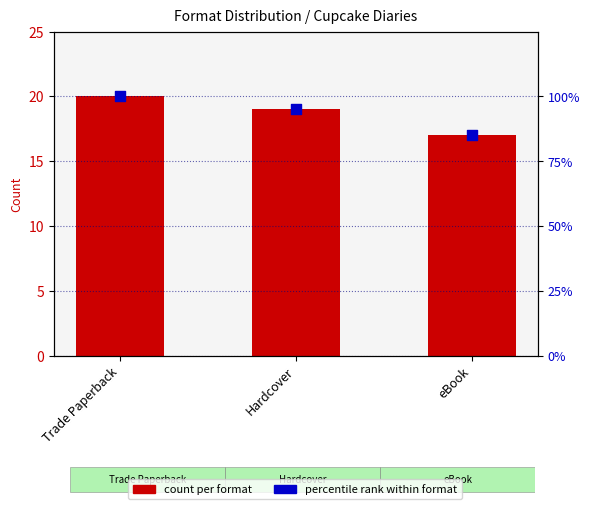

What are all the series names shown in the legend?

count per format, percentile rank